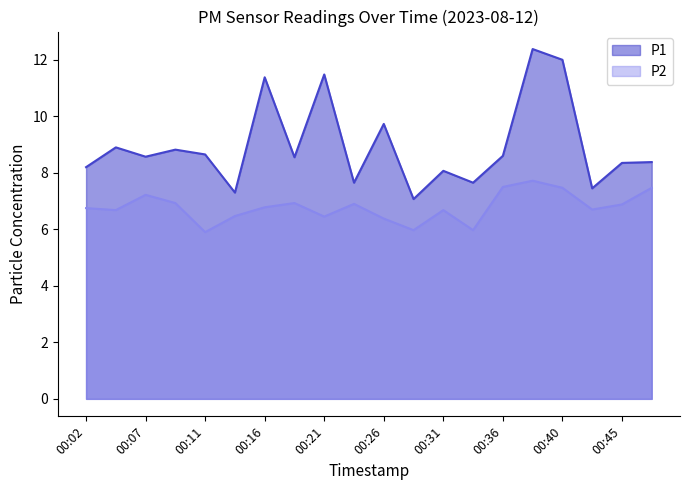

Read the P2 value at 00:19.

6.9